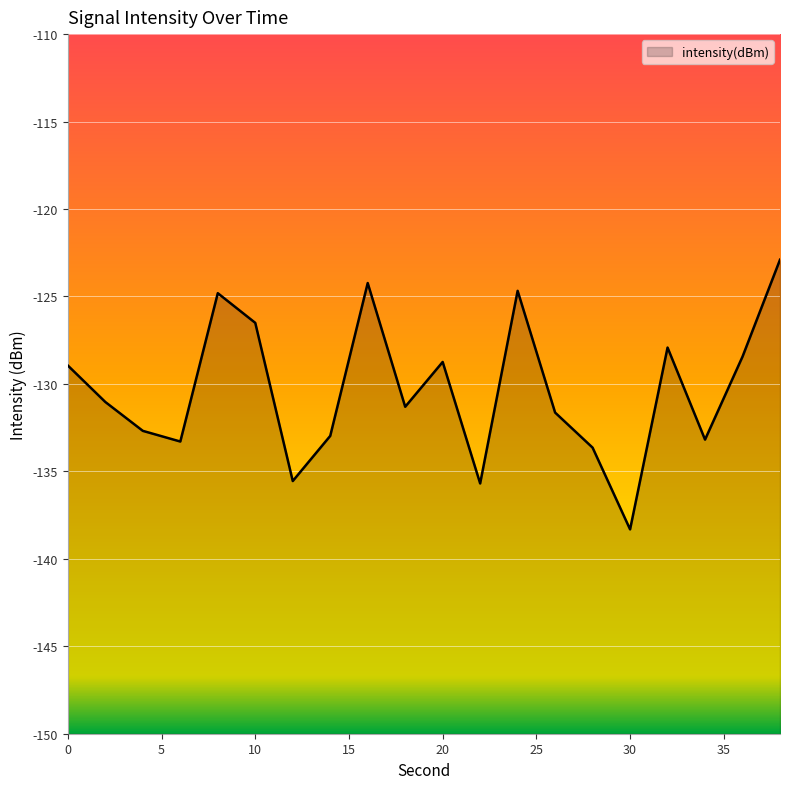

What is the value of the 2nd point from the left?

-131.0